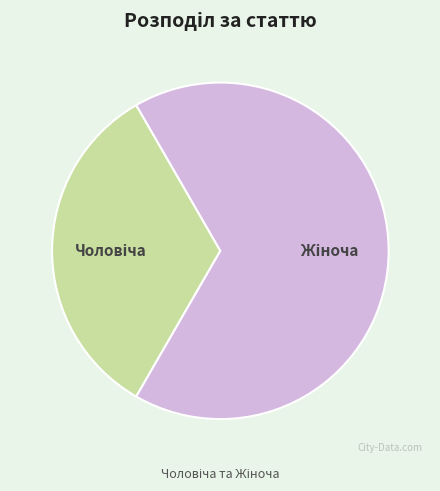

Does any single category account for the majority?

Yes